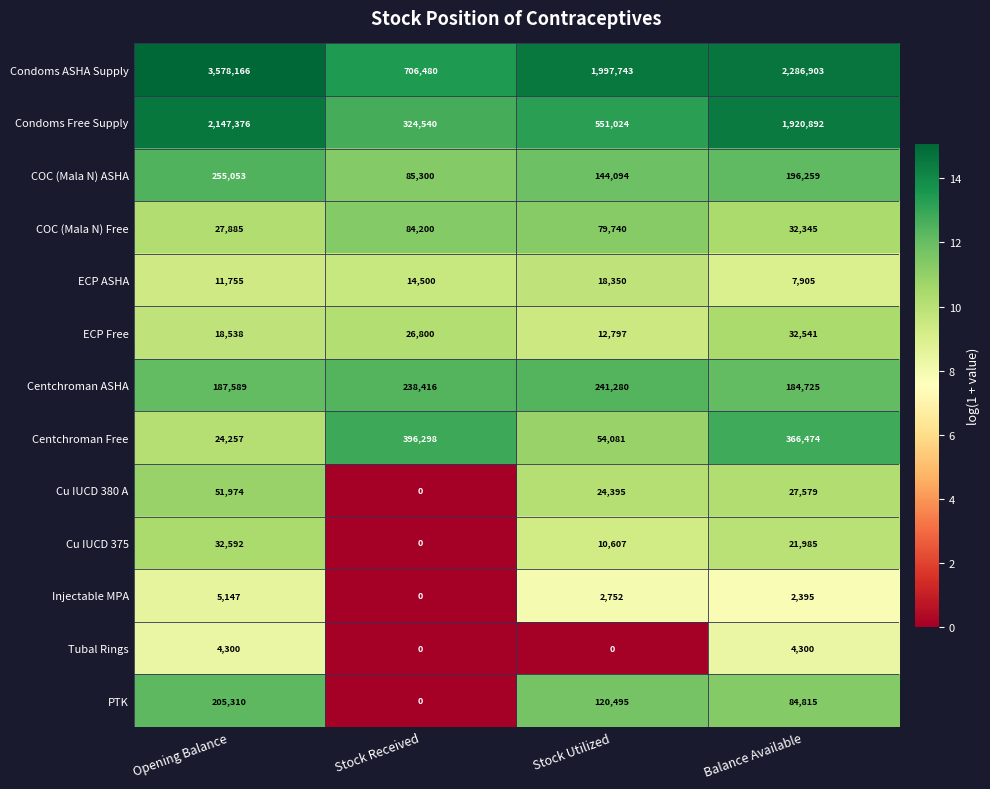

Where does the COC (Mala N) Free series first go above 79740?

Stock Received